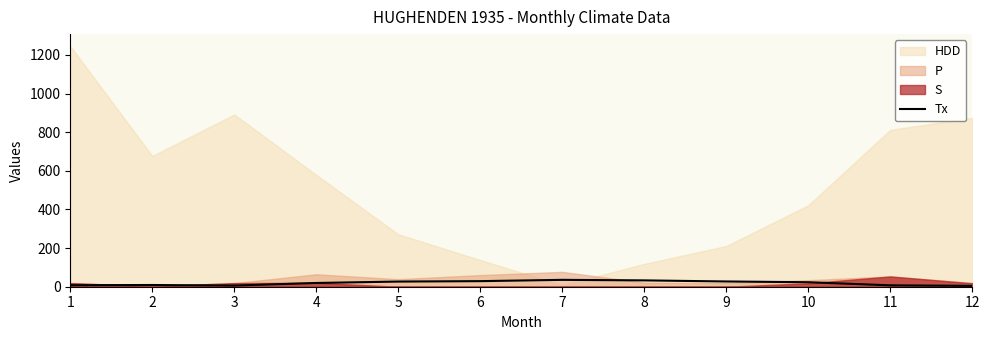

What is the sum of all values?

228.3